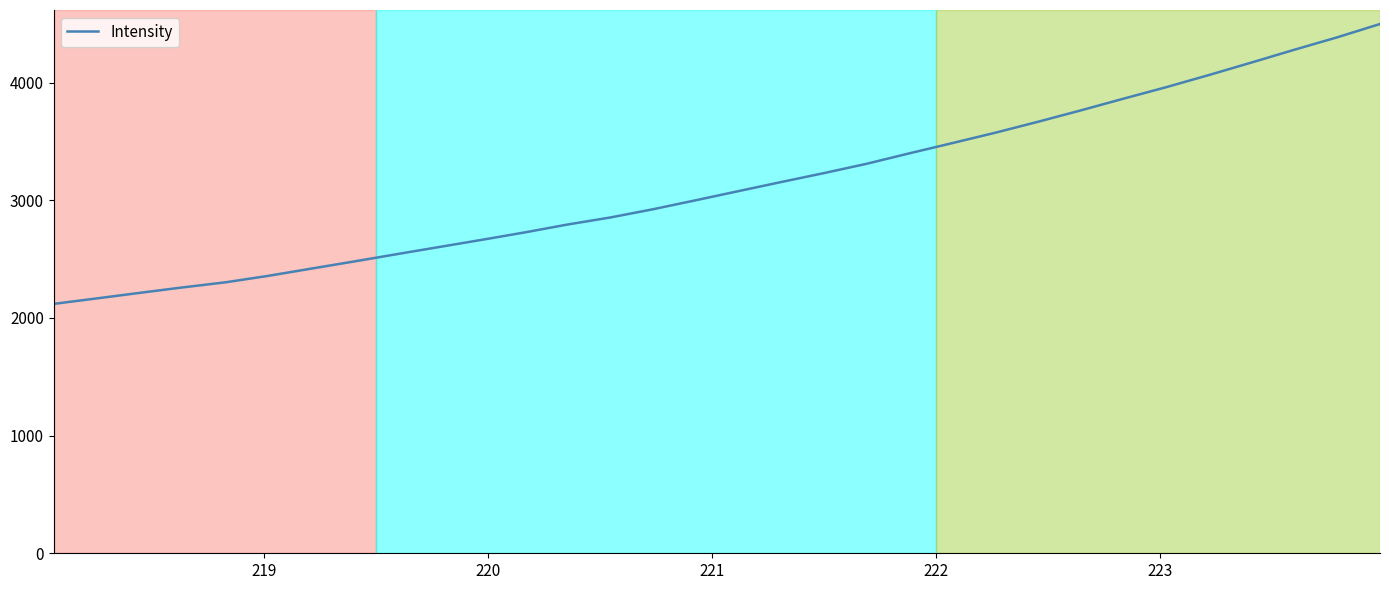

What is the maximum value shown in the chart?

4497.3